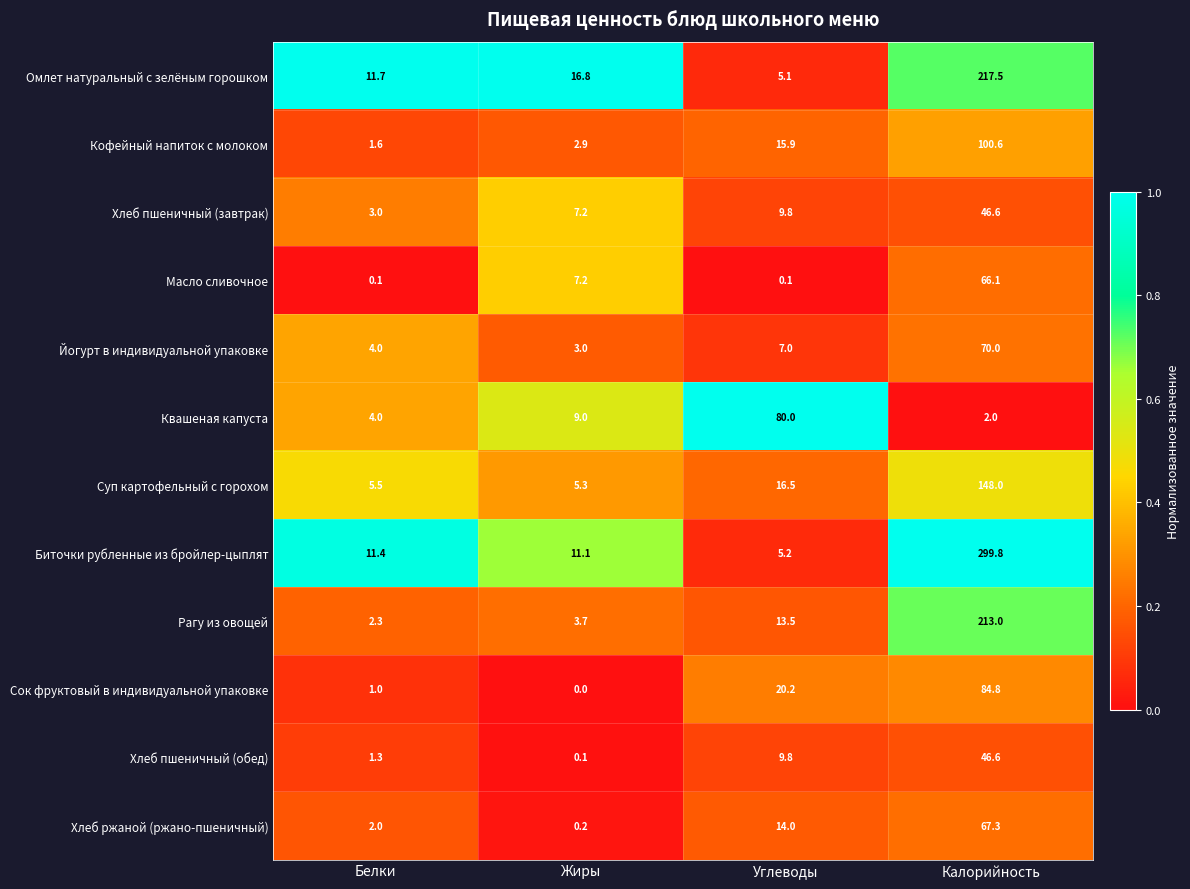

Where is Йогурт в индивидуальной упаковке nearest to the value 36?

Углеводы